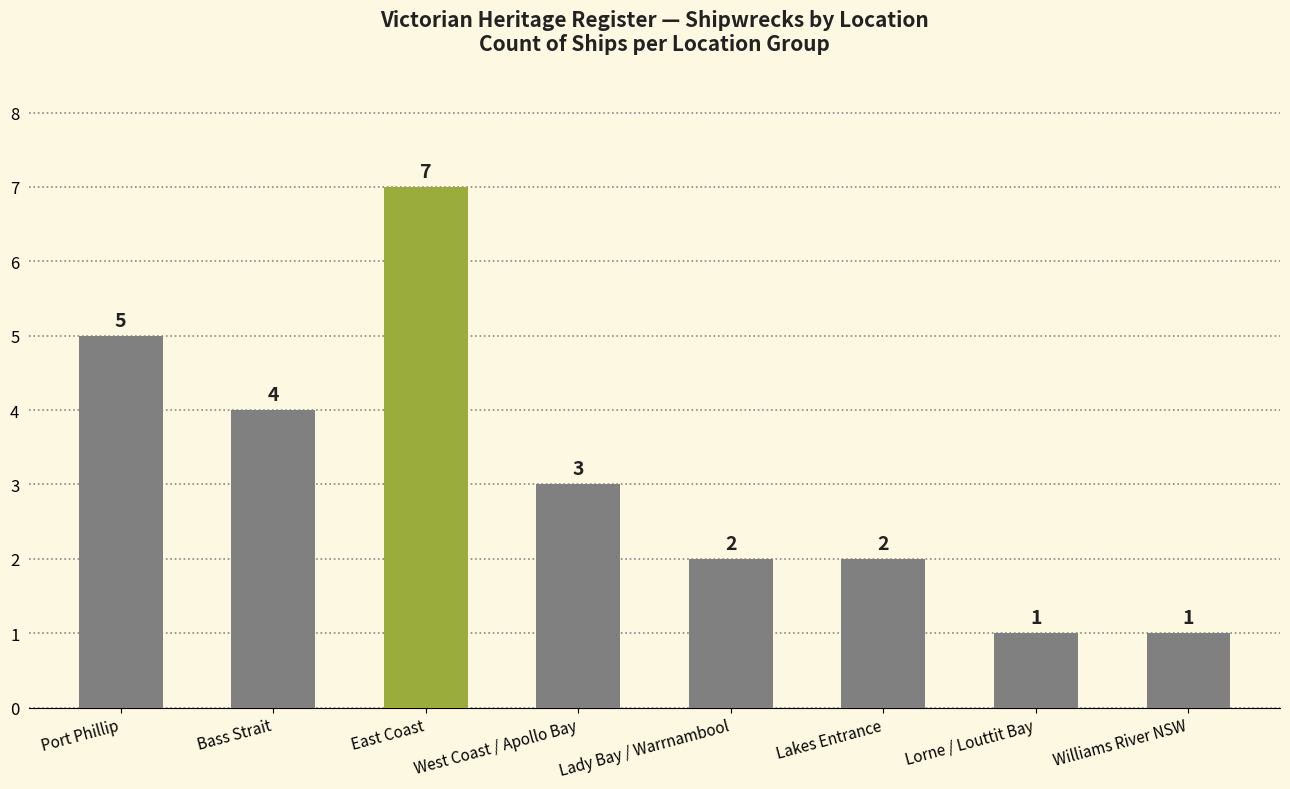

What is the difference between the values at Bass Strait and Lakes Entrance?

2